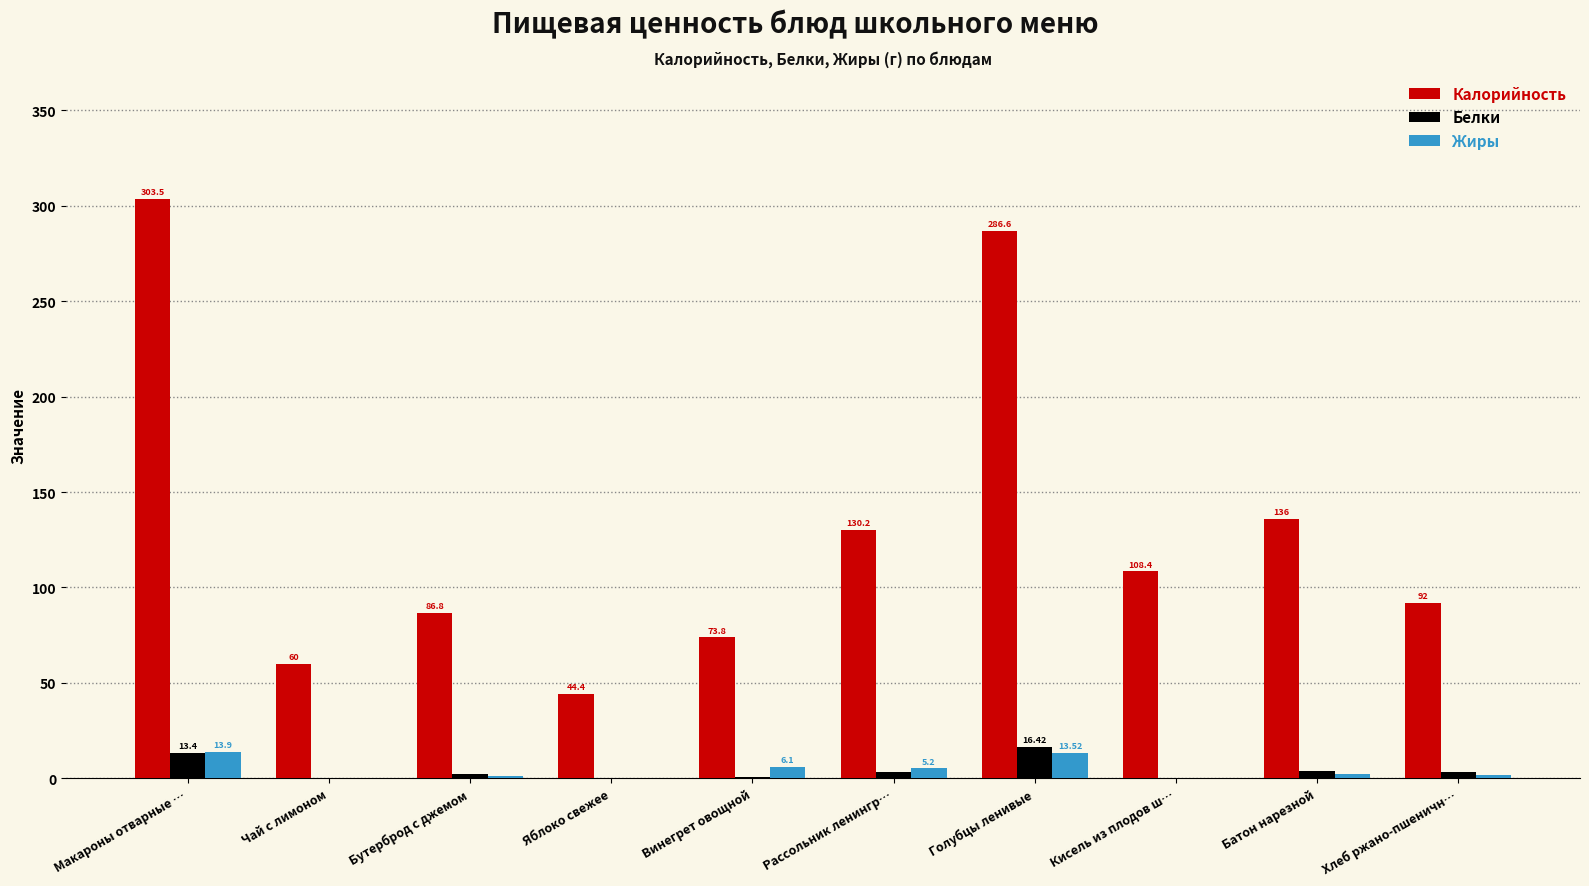

What is the average value of the Белки series?

4.4